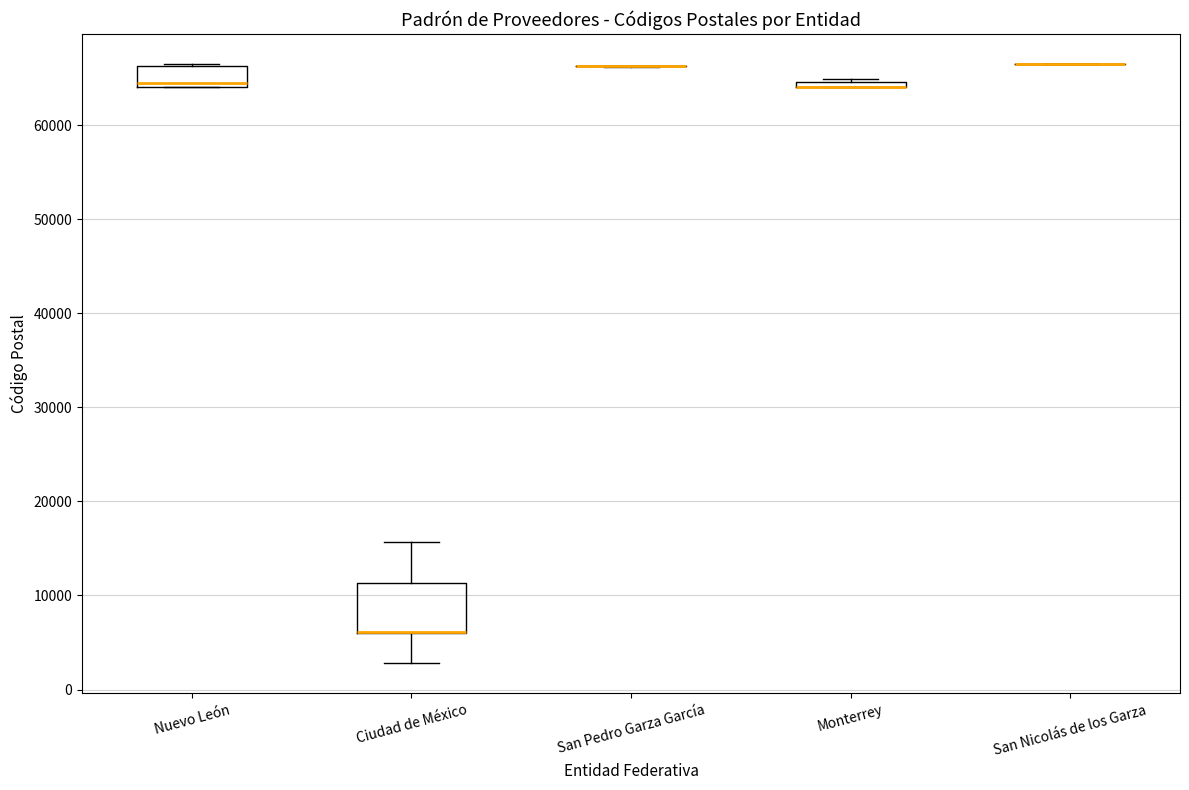

Which box is the tallest, from its lower edge to its upper edge?

Ciudad de México